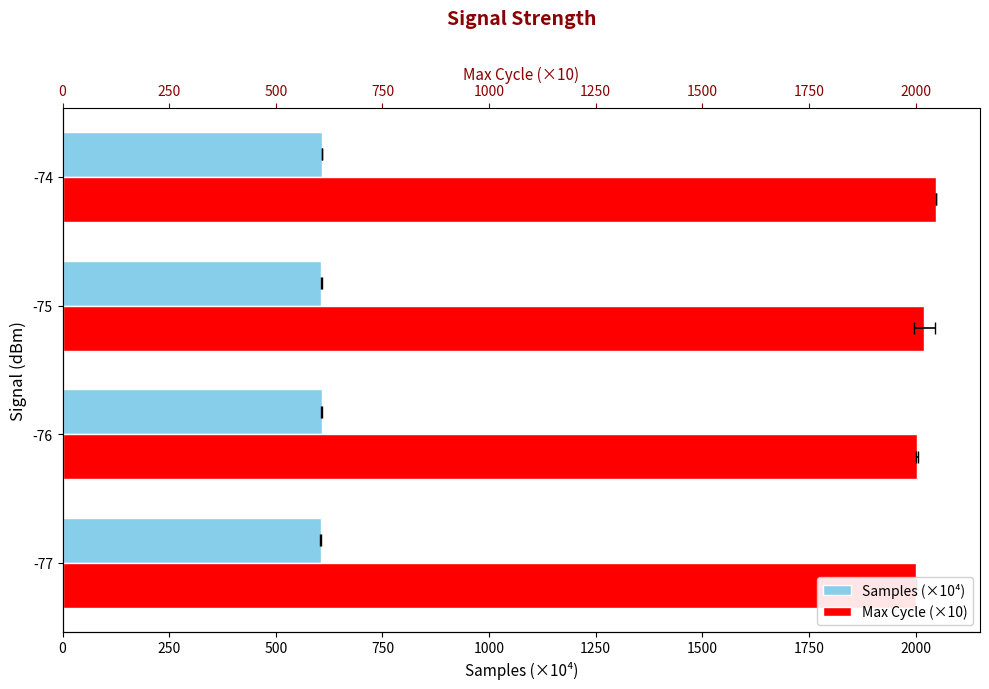

Which series has the largest range (max minus min)?

Max Cycle (×10)